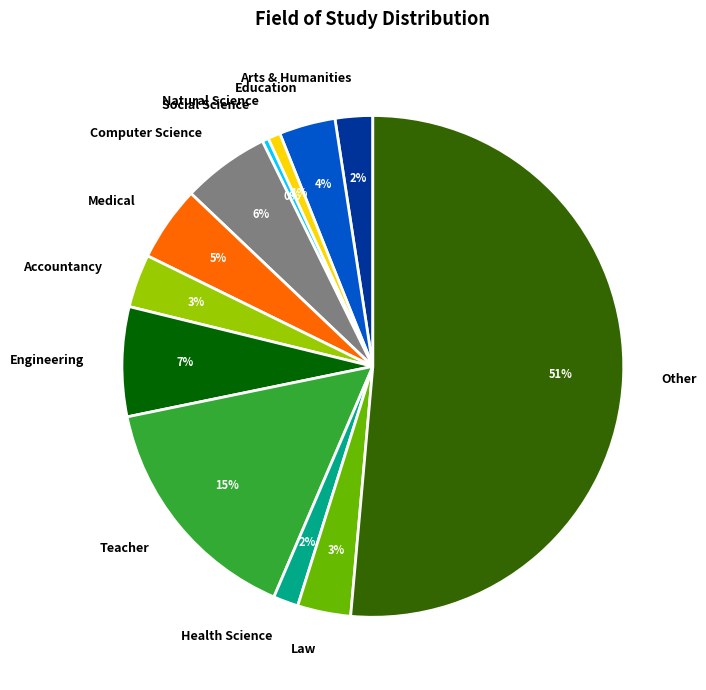

Which category accounts for the majority?

Other